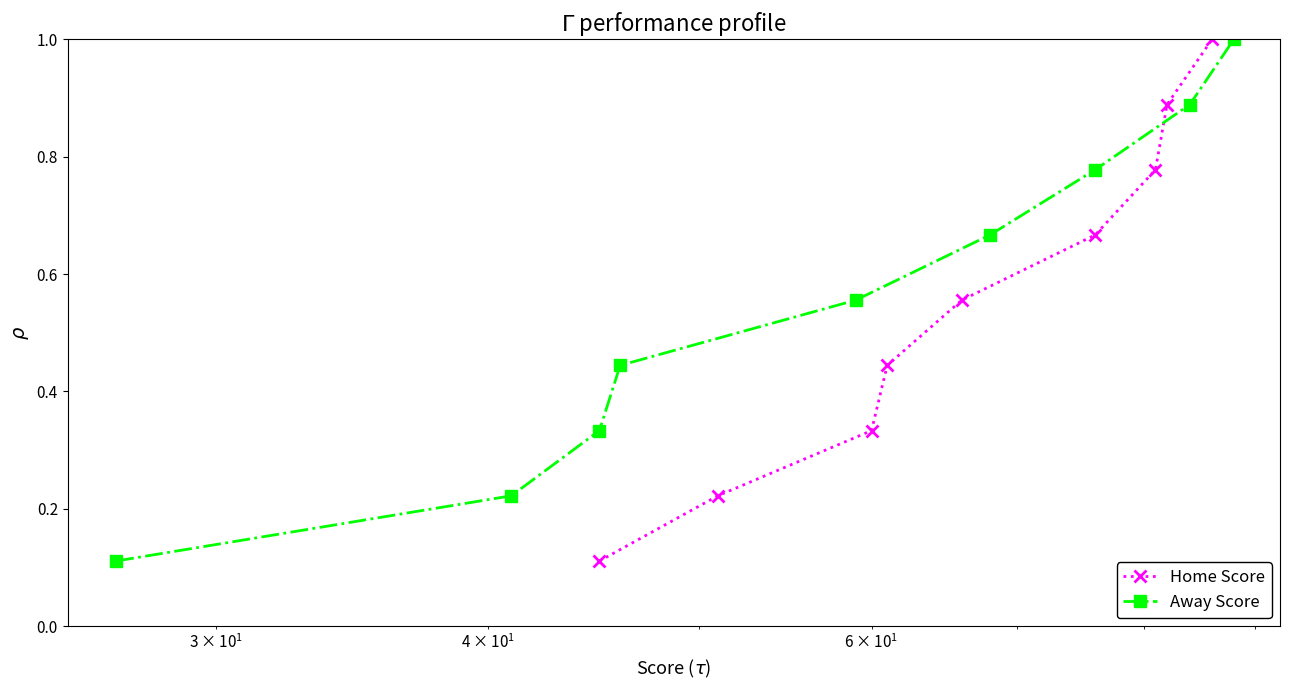

Reading left to right, what are all the values shown in this chart?

Home Score: 0.1	0.2	0.3	0.4	0.6	0.7	0.8	0.9	1.0
Away Score: 0.1	0.2	0.3	0.4	0.6	0.7	0.8	0.9	1.0